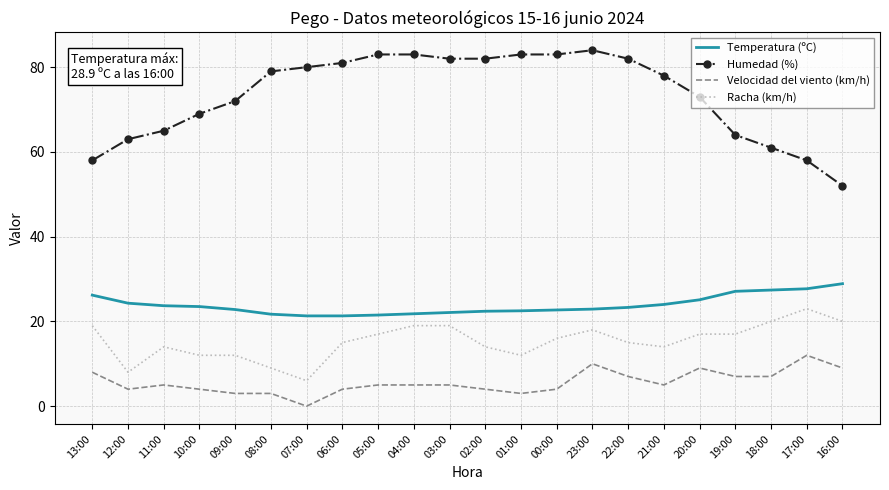

What is the spread (max minus min) of values at 20:00?

64.0